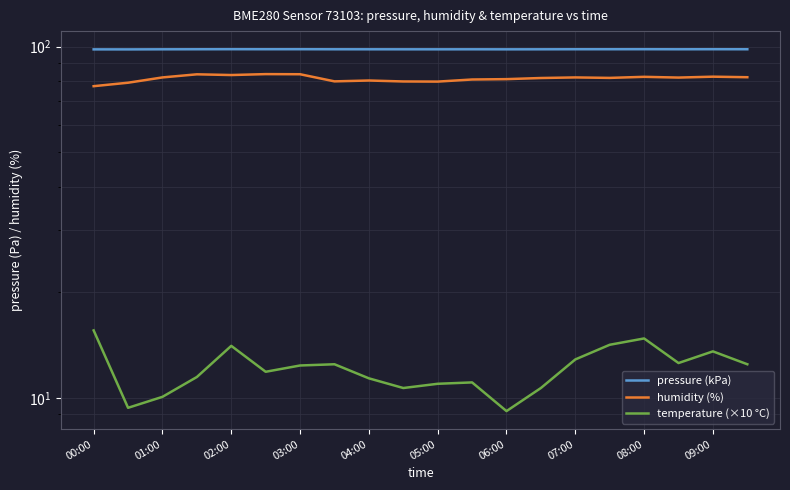

Is it true that pressure (kPa) equals 98.3 at 08:00?

True